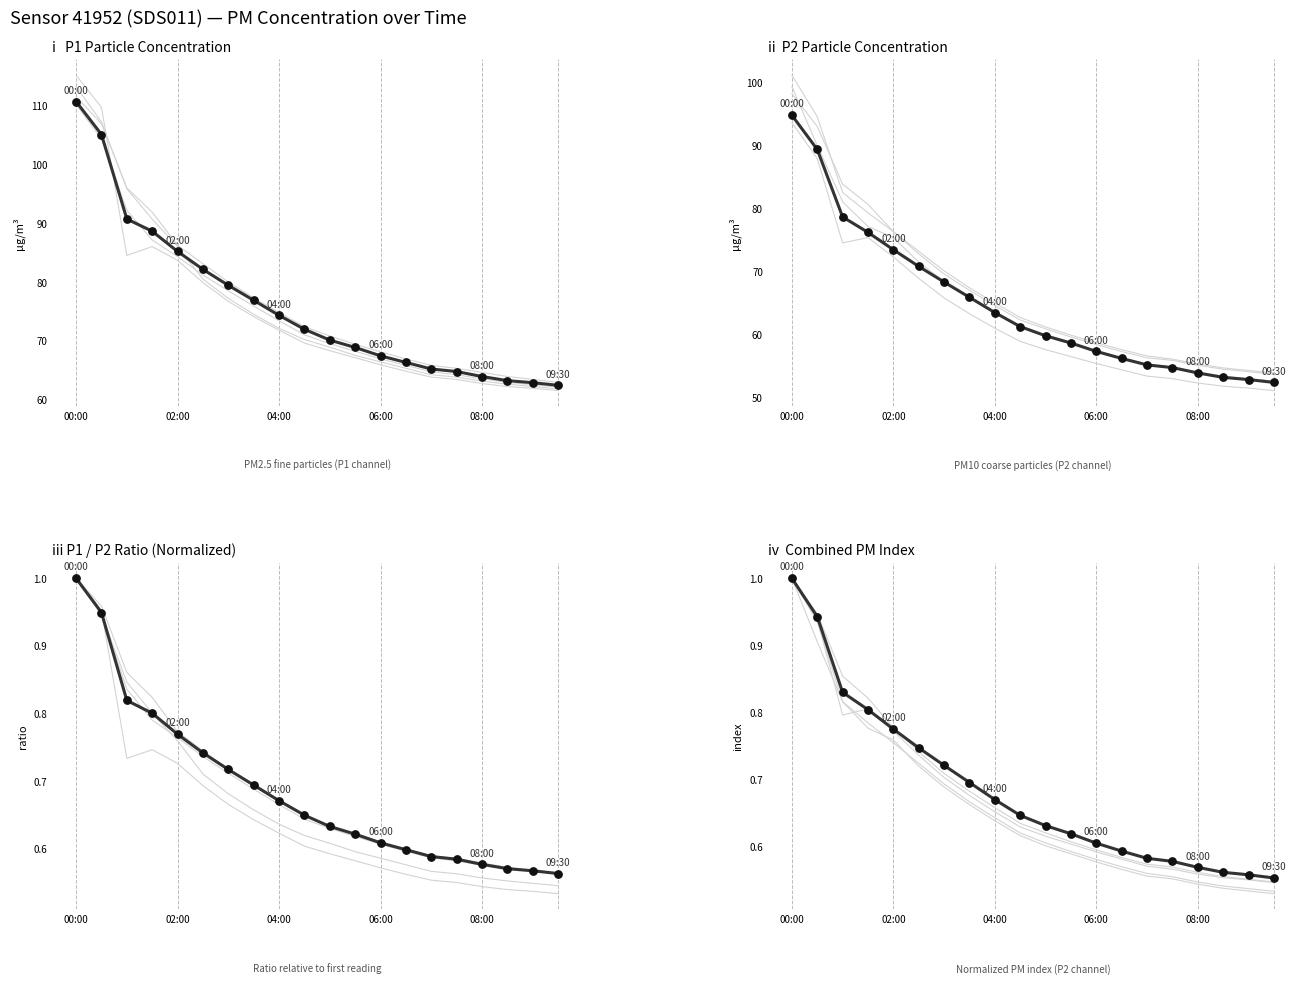

Which series contains the highest Y value?

P1_main